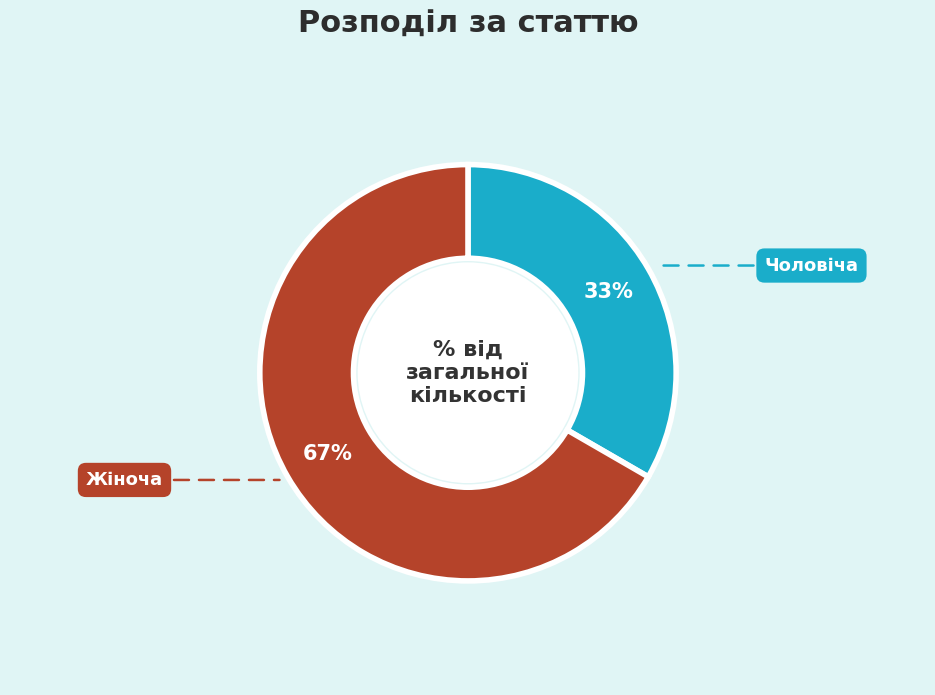

Is it true that Жіноча is 78% of the pie?

False